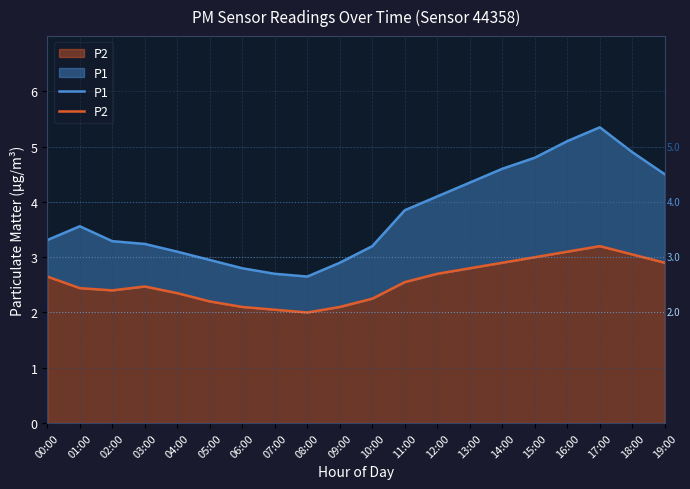

What is the maximum value for P1?

5.3